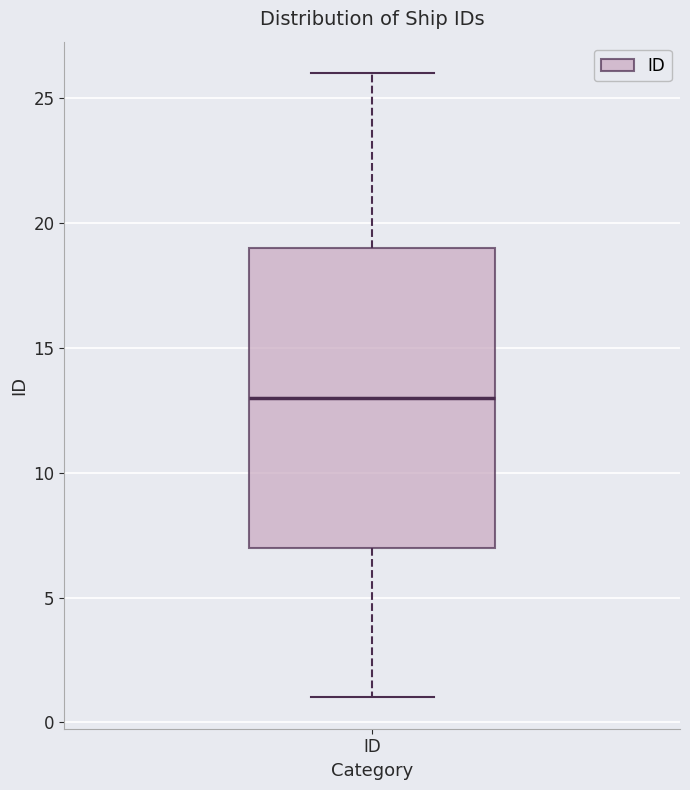

Where does the upper whisker of the box for ID end on the y-axis? The values are not printed on the chart, so give them approximately, as read against the axis.

26